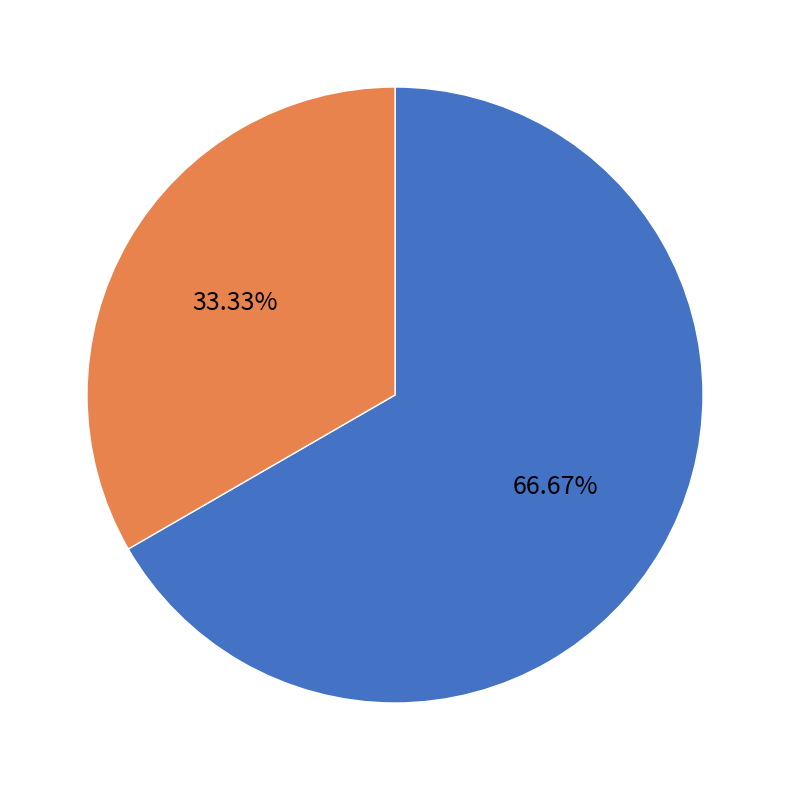

Which slice is the largest?

Naroden 03 (Kotianová, Kočová)